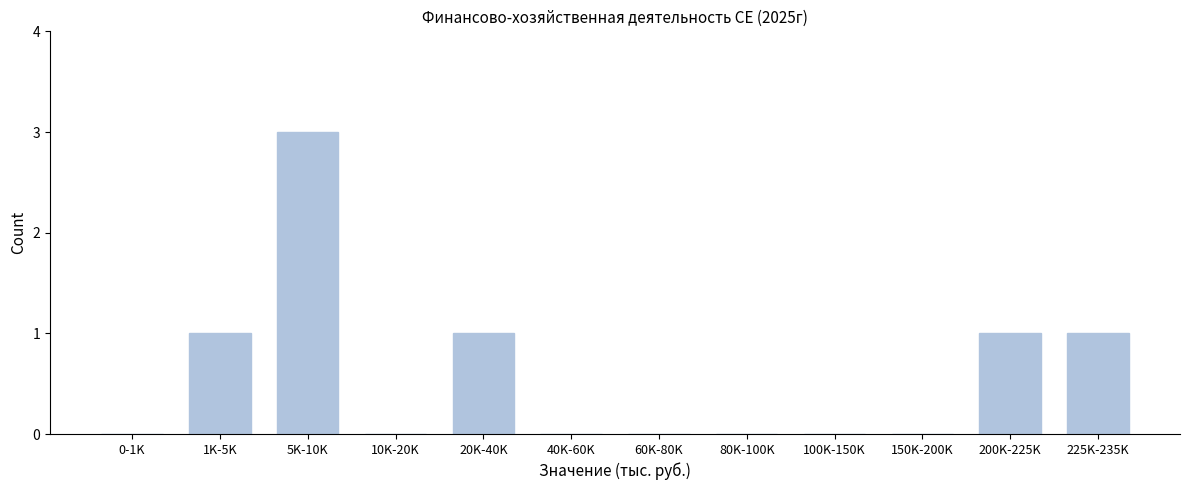

Reading left to right, list all the values displayed in this chart.

0-1K=0	1K-5K=1	5K-10K=3	10K-20K=0	20K-40K=1	40K-60K=0	60K-80K=0	80K-100K=0	100K-150K=0	150K-200K=0	200K-225K=1	225K-235K=1